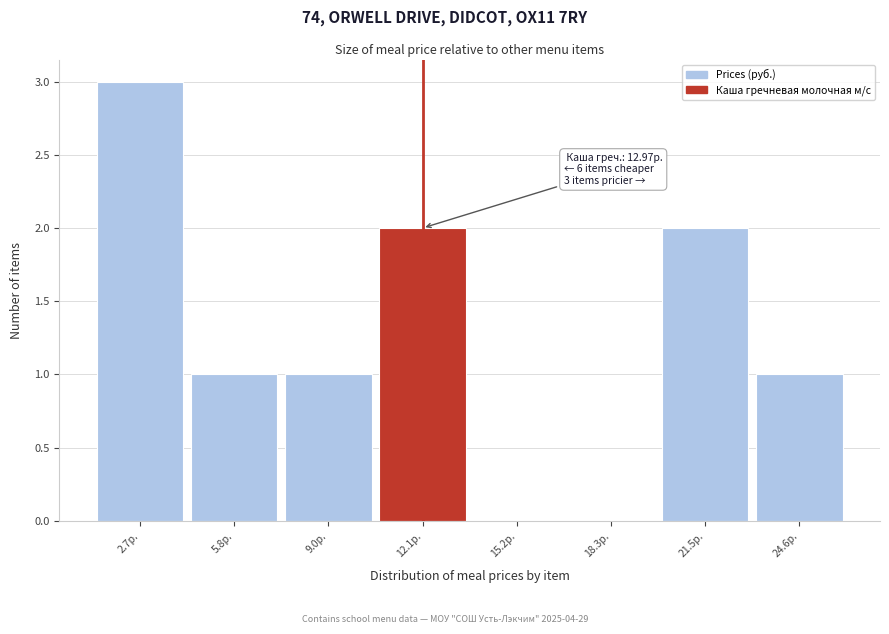

Which range on the x-axis has the tallest bar?

1.0 to 4.5